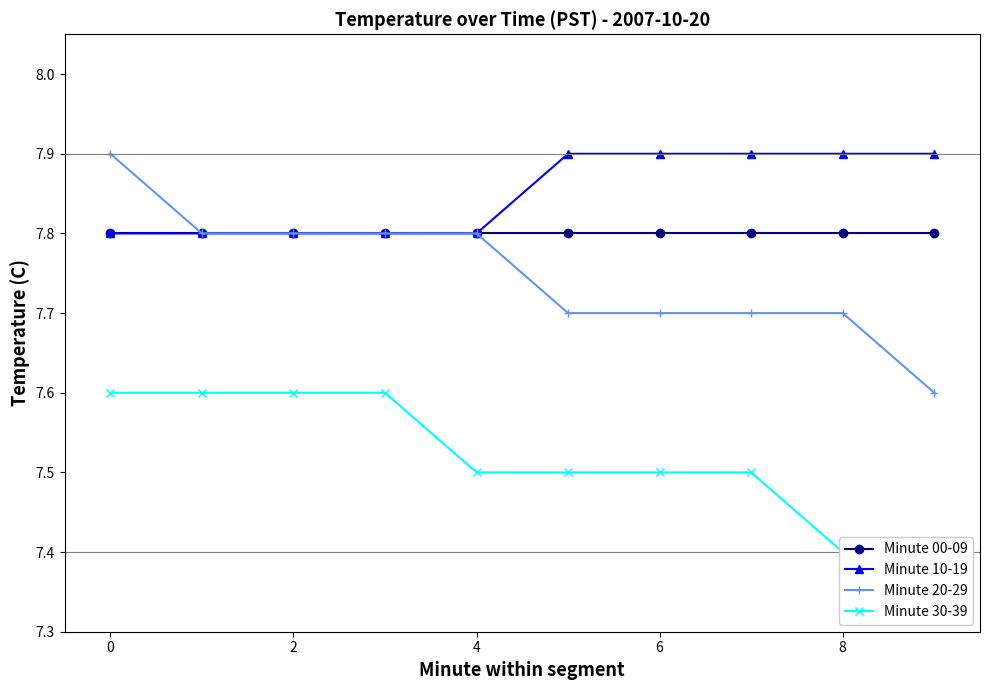

Which series has the widest spread of values?

Minute 20-29